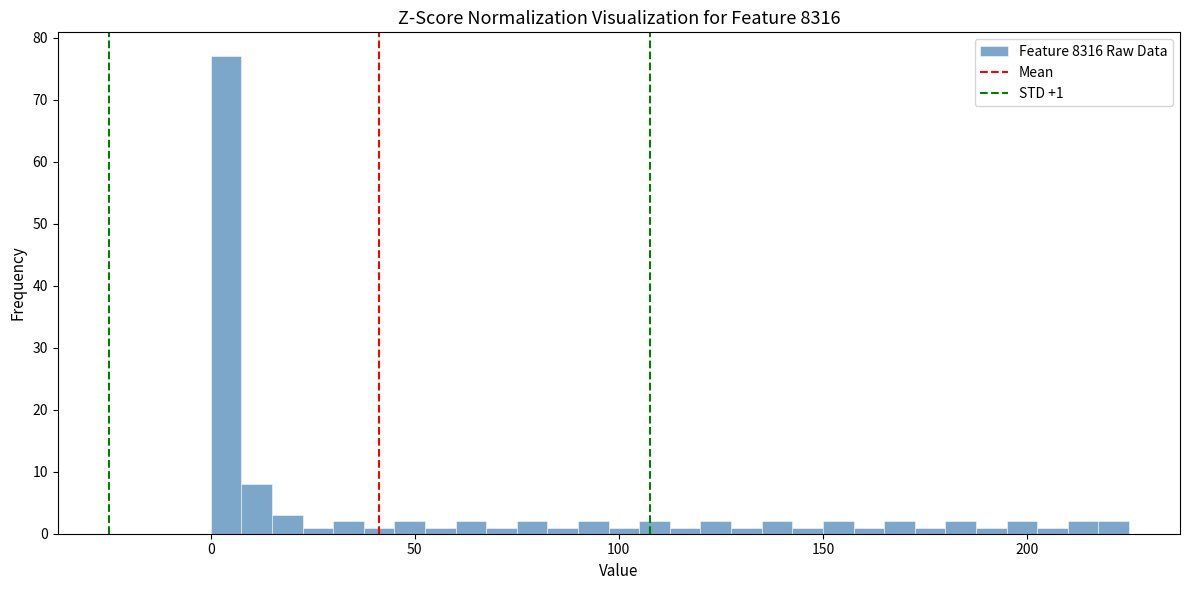

Read against the x-axis, roughly where is the centre of the tallest bar?

5